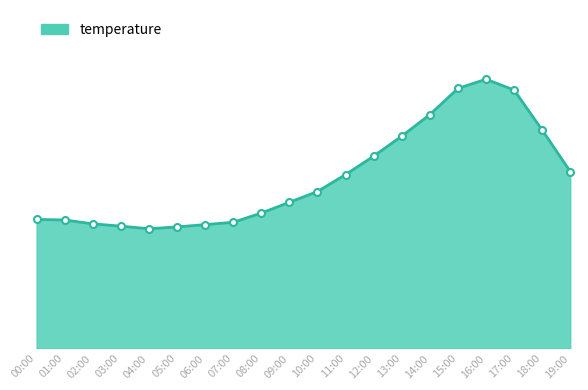

Which label corresponds to the largest value in the chart?

16:00